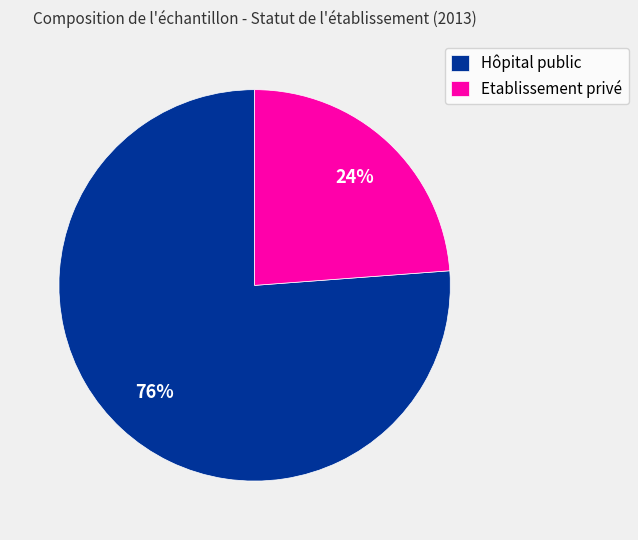

How many slices are in this pie chart?

2